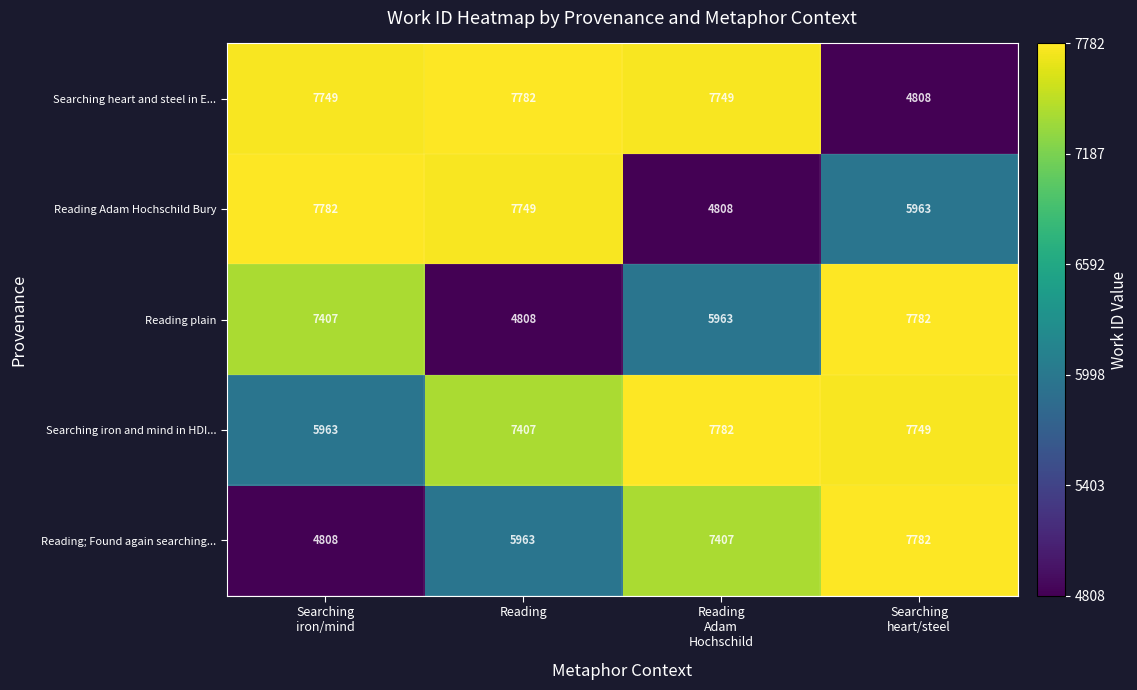

What is the spread (max minus min) of values at Reading?

2974